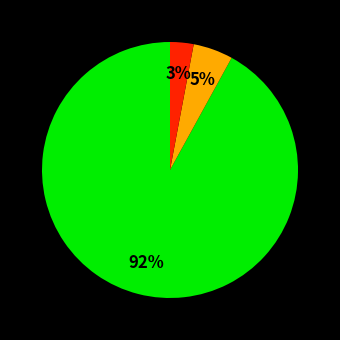

To the nearest percent, what is the difference between the largest and smallest slice percentages?

89%